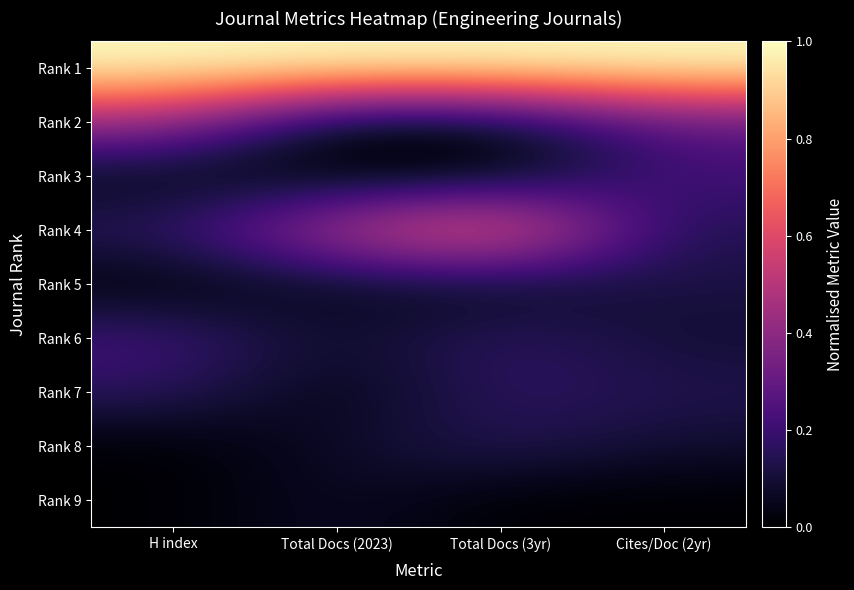

Between H index and Cites/Doc (2yr), which series saw the biggest shift?

Rank 3